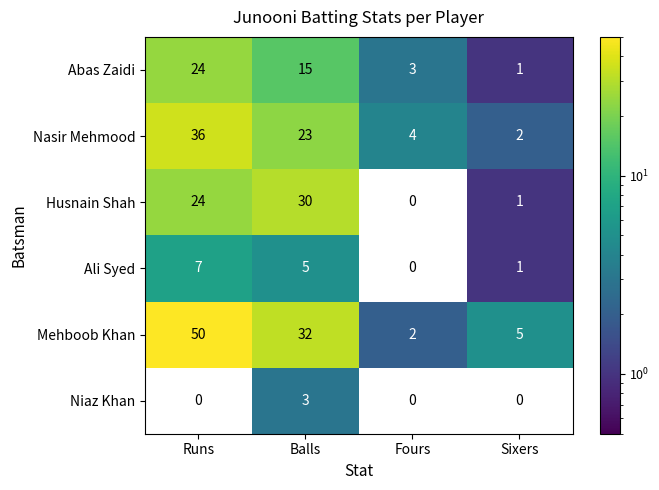

At which label does Husnain Shah reach its minimum?

Fours